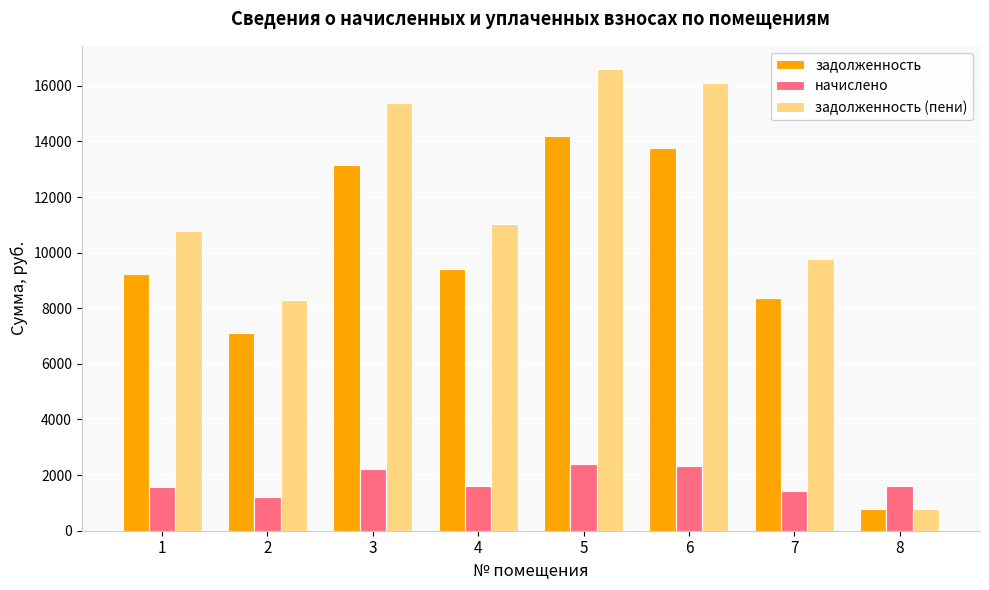

What is the value of the начислено bar at the 4th from the left?

1590.8